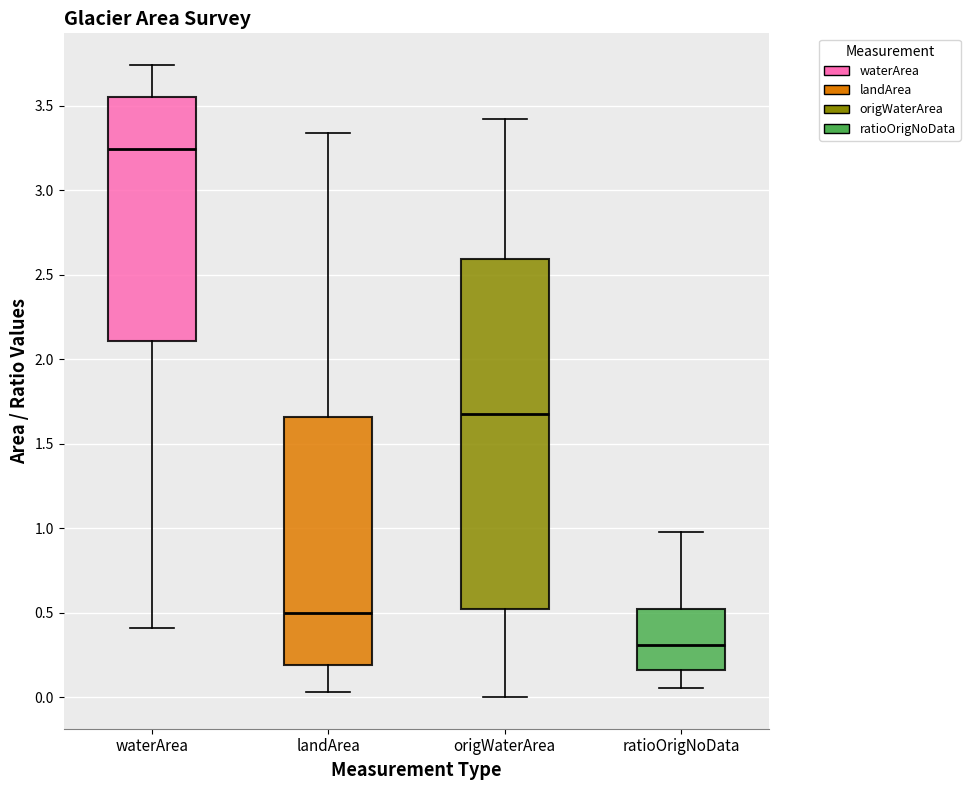

Reading left to right, transcribe this box plot: for each box, give where its median line is, the range the box spans, and where its two whiskers end, as read against the y-axis. The values are not printed on the chart, so give them approximately, as read against the axis.

waterArea: median 3.25, box 2.10 to 3.55, whiskers 0.40 to 3.75
landArea: median 0.50, box 0.20 to 1.65, whiskers 0.05 to 3.35
origWaterArea: median 1.70, box 0.50 to 2.60, whiskers 0.00 to 3.40
ratioOrigNoData: median 0.30, box 0.15 to 0.50, whiskers 0.05 to 1.00